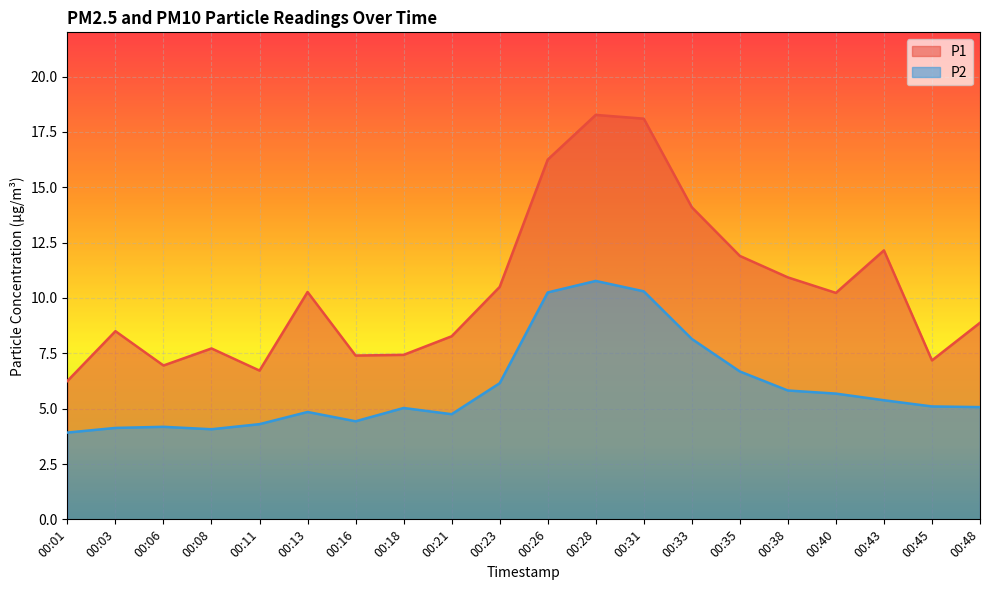

At which label does P1 reach its peak?

00:28